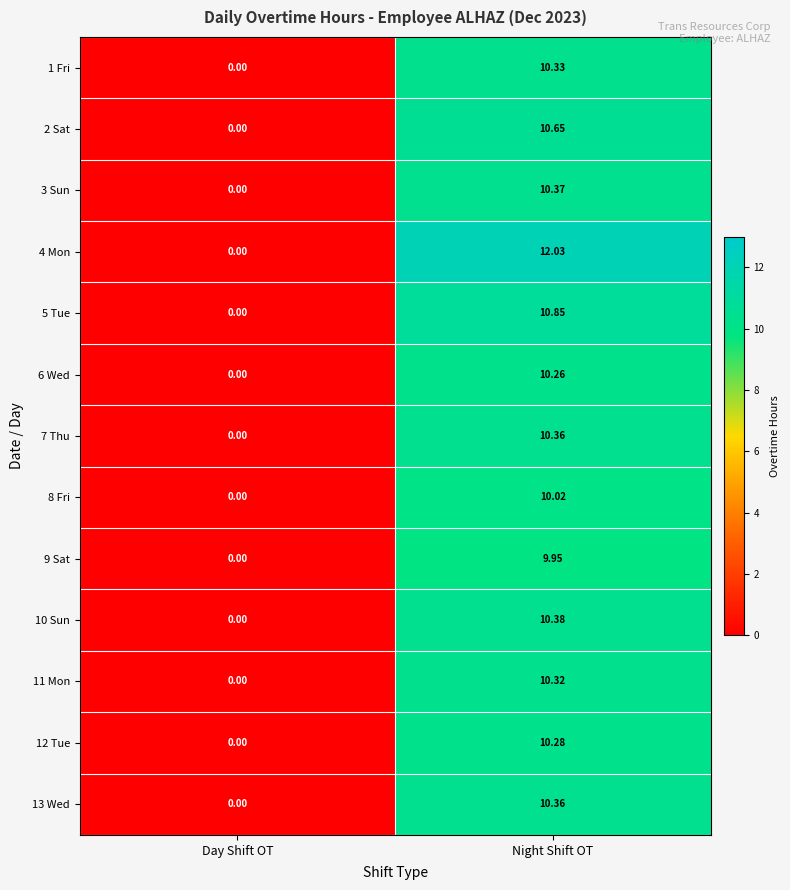

Which series has the widest spread of values?

4 Mon